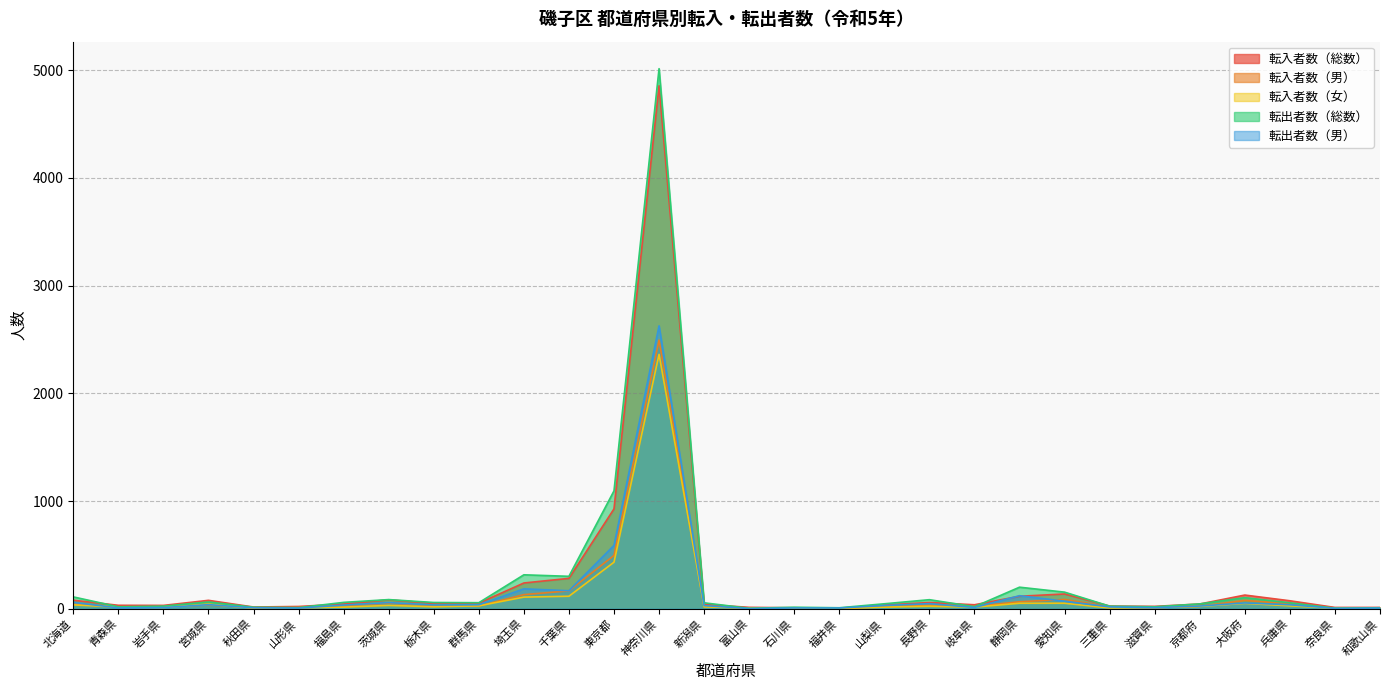

How many lines are shown in the chart?

5